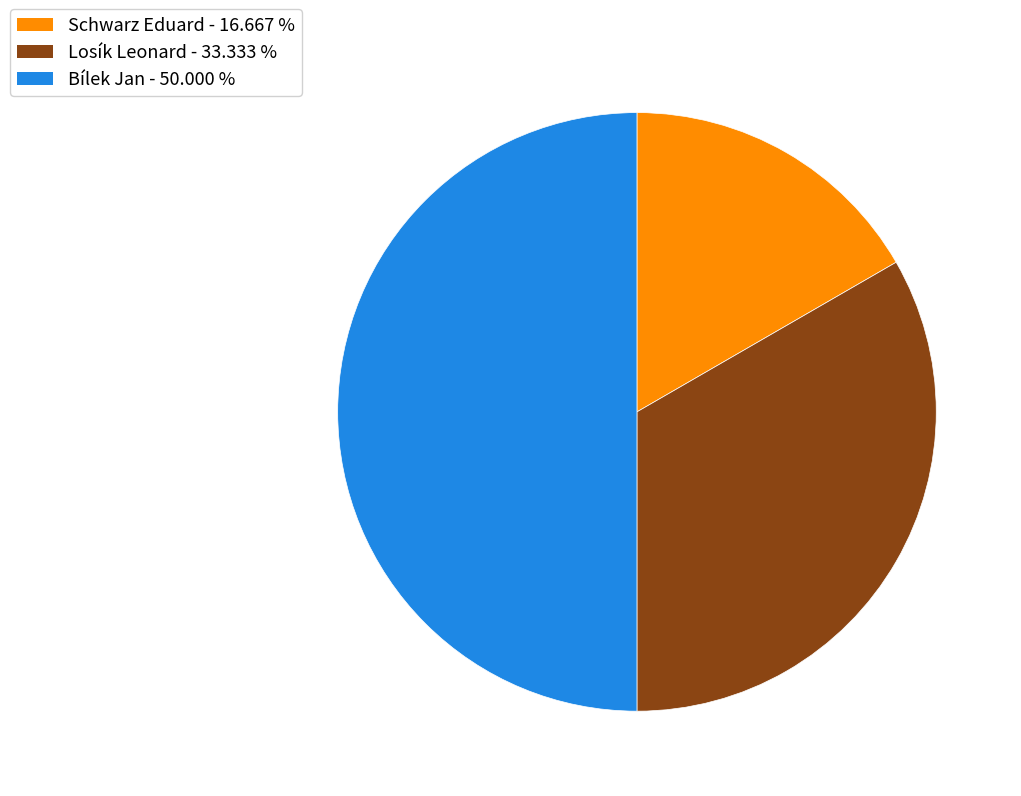

Does Schwarz Eduard - 16.667 % account for over 50% of the chart?

No